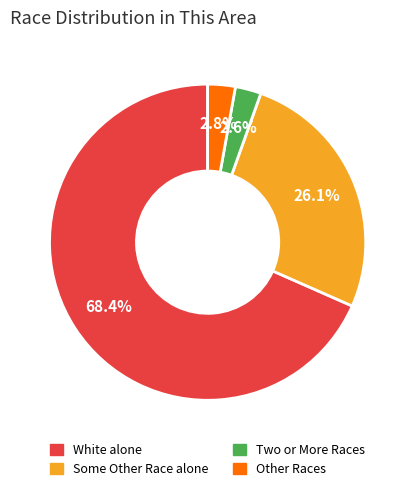

Does any single category account for the majority?

Yes